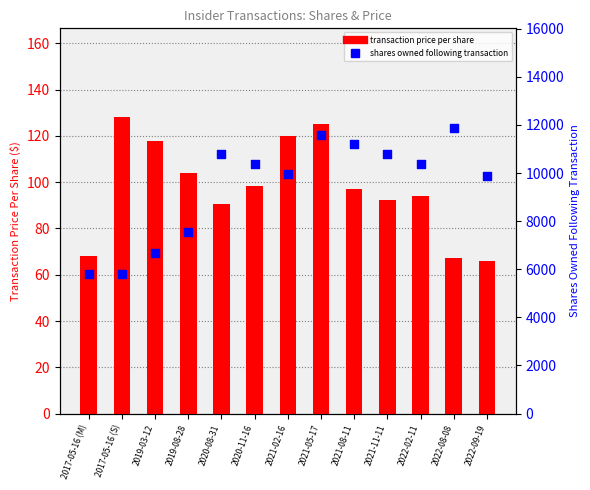

At how many categories does at least one series exceed 3086?

13